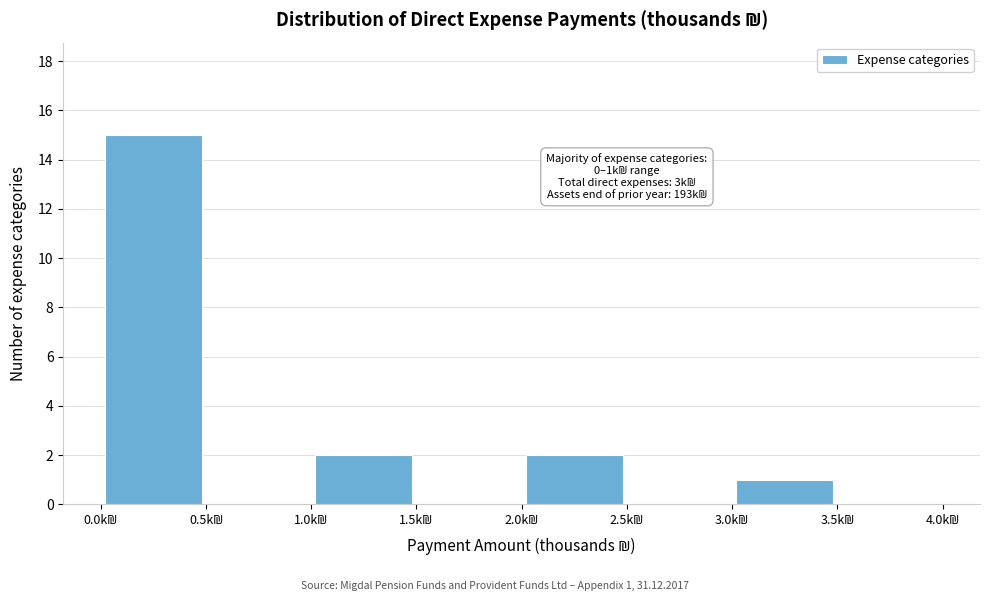

Which range on the x-axis has the tallest bar?

0.0 to 0.5